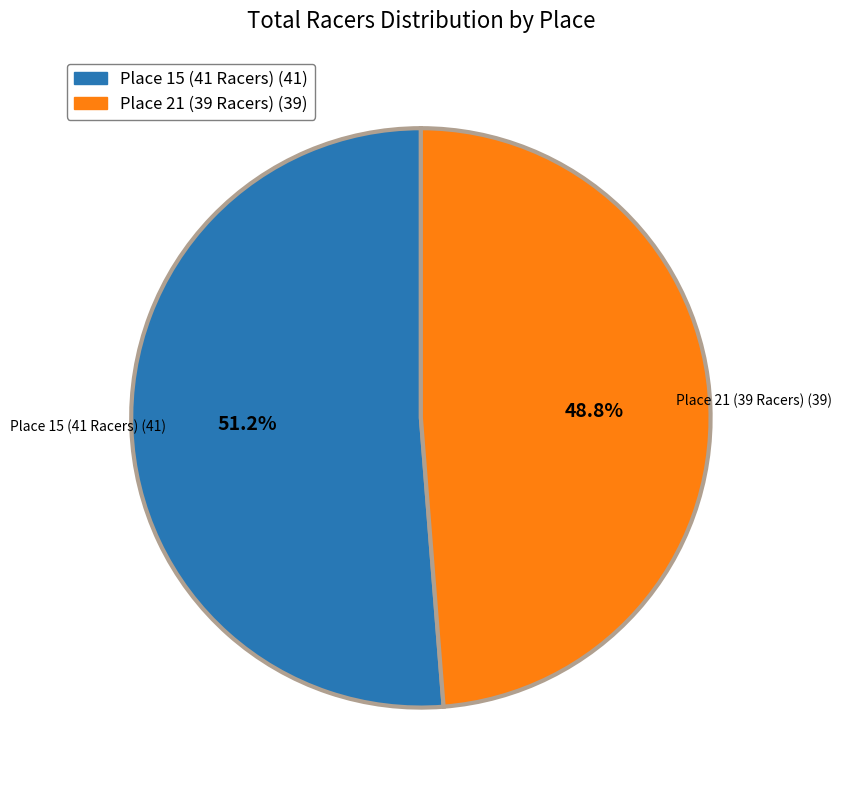

To the nearest percent, what percentage of the pie is Place 15 (41 Racers)?

51%